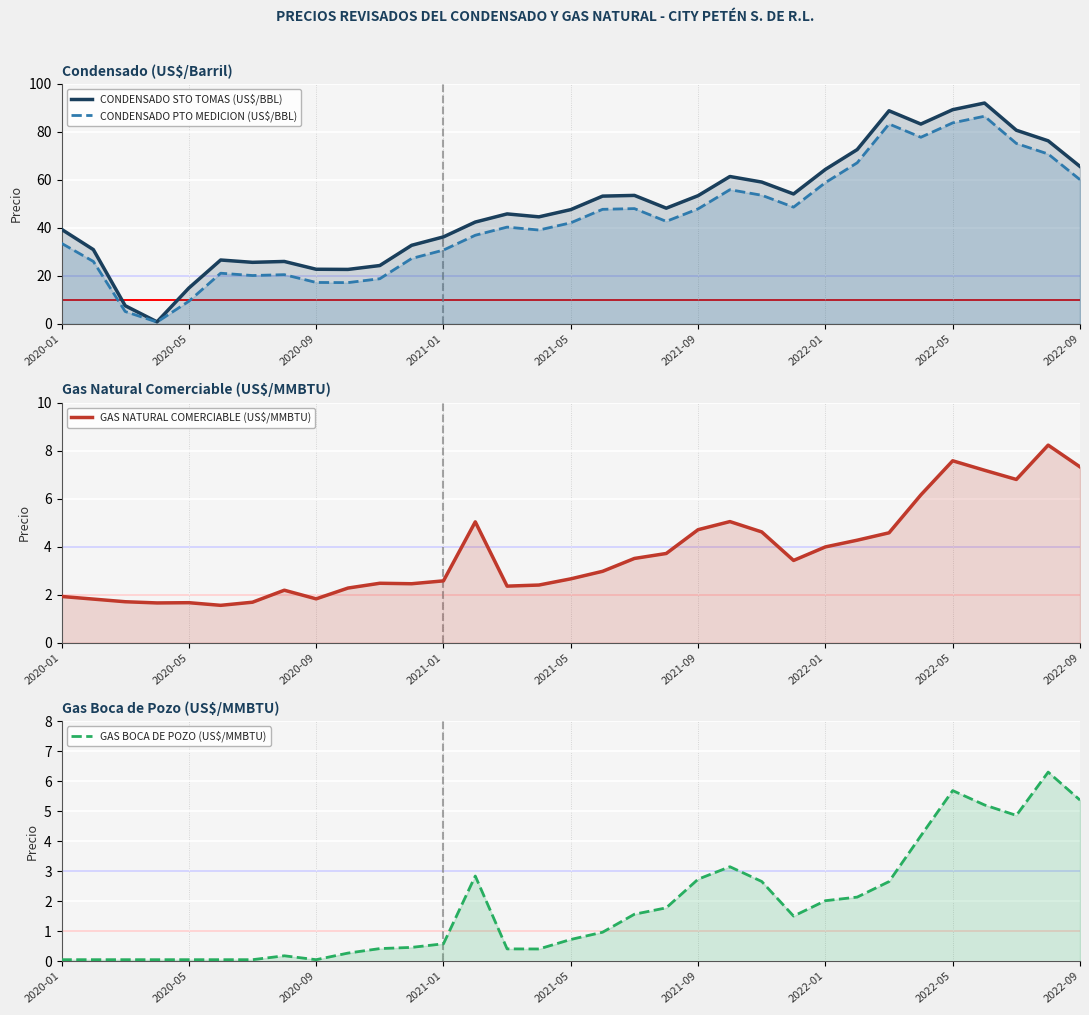

True or false: CONDENSADO PTO MEDICION (US$/BBL) and GAS BOCA DE POZO (US$/MMBTU) intersect in this chart.

False